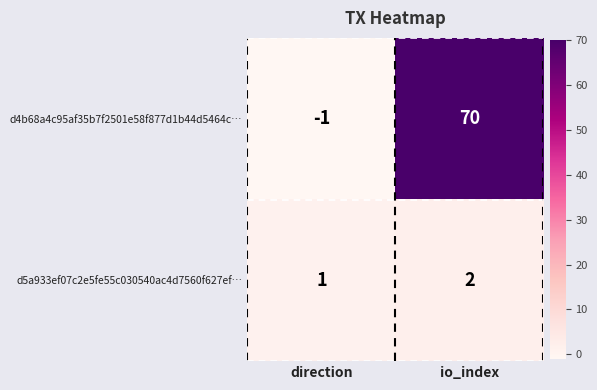

Where is d4b68a4c95af35b7f2501e58f877d1b44d5464c… nearest to the value 34?

direction